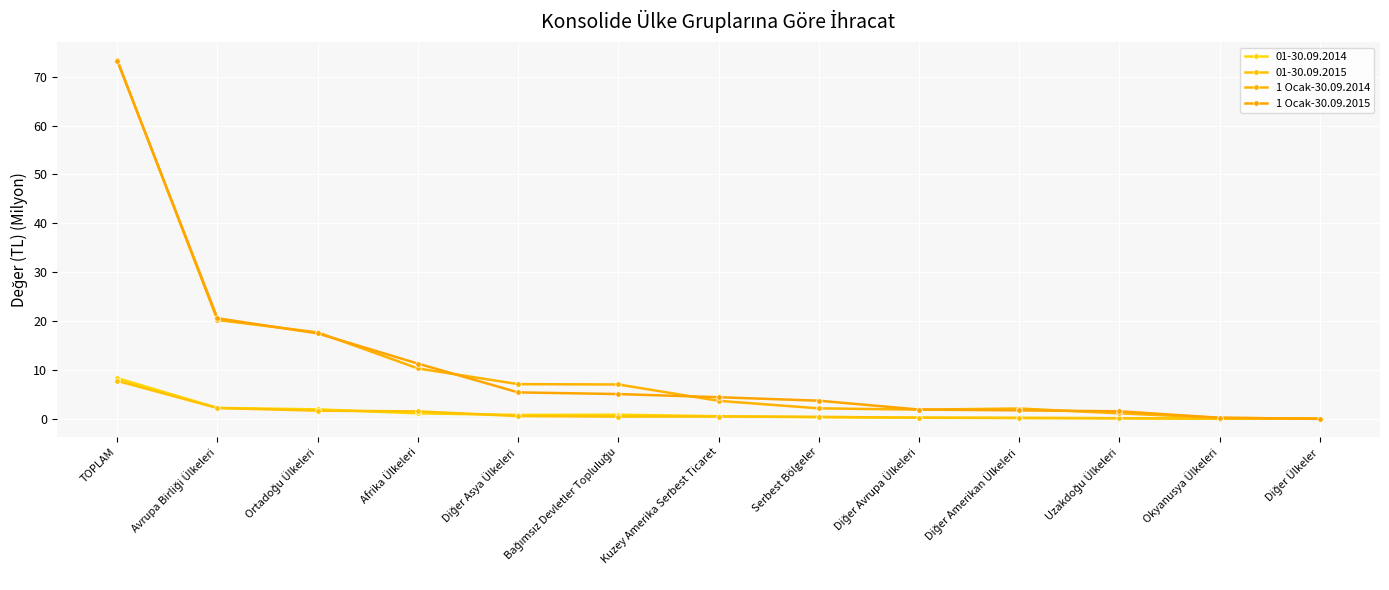

How many times do 1 Ocak-30.09.2014 and 1 Ocak-30.09.2015 cross each other?

8